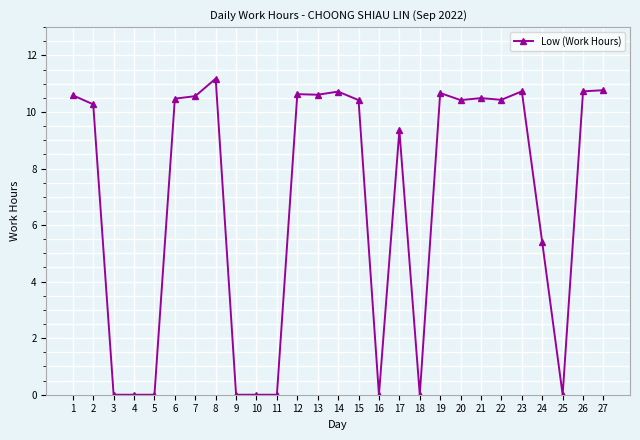

Which has a higher value, 5 or 6?

6